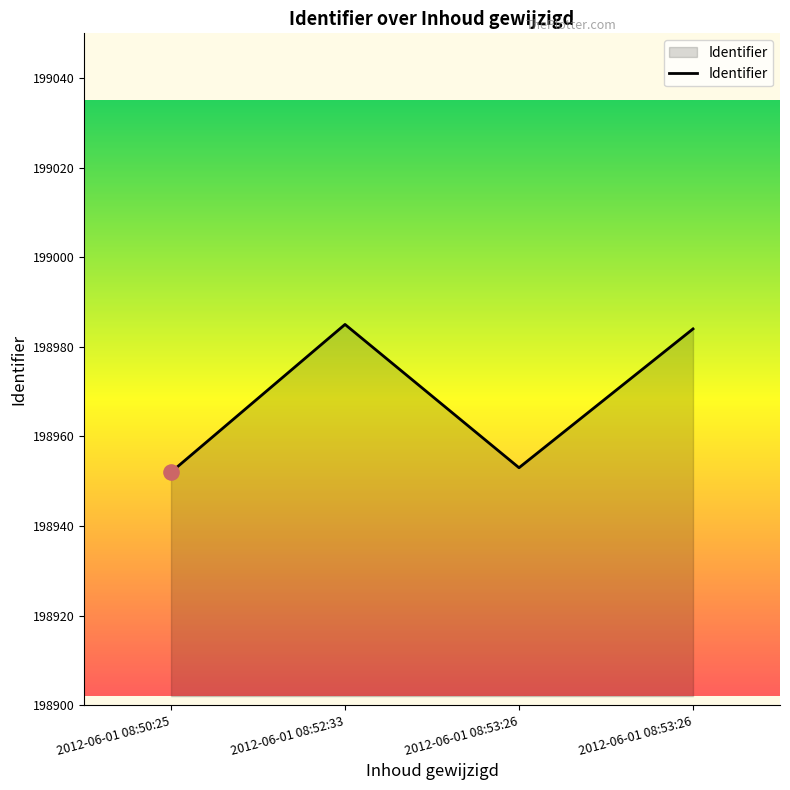

How many lines are shown in the chart?

1